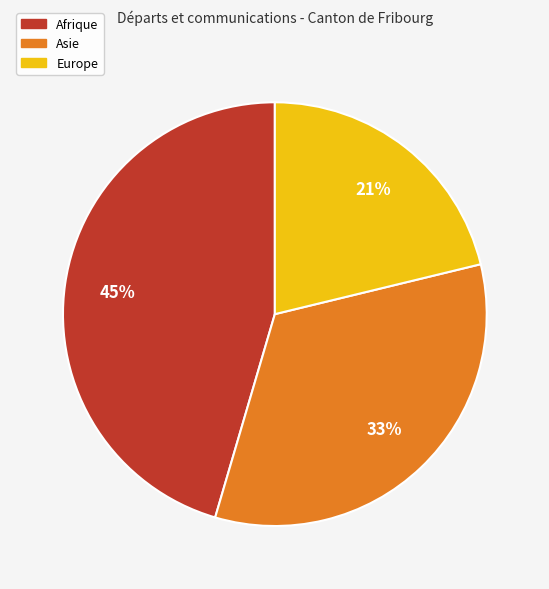

Does any single category account for the majority?

No